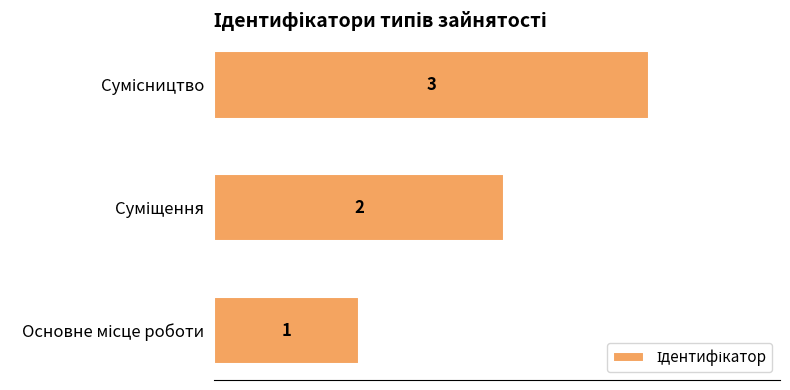

What is the sum of all values?

6